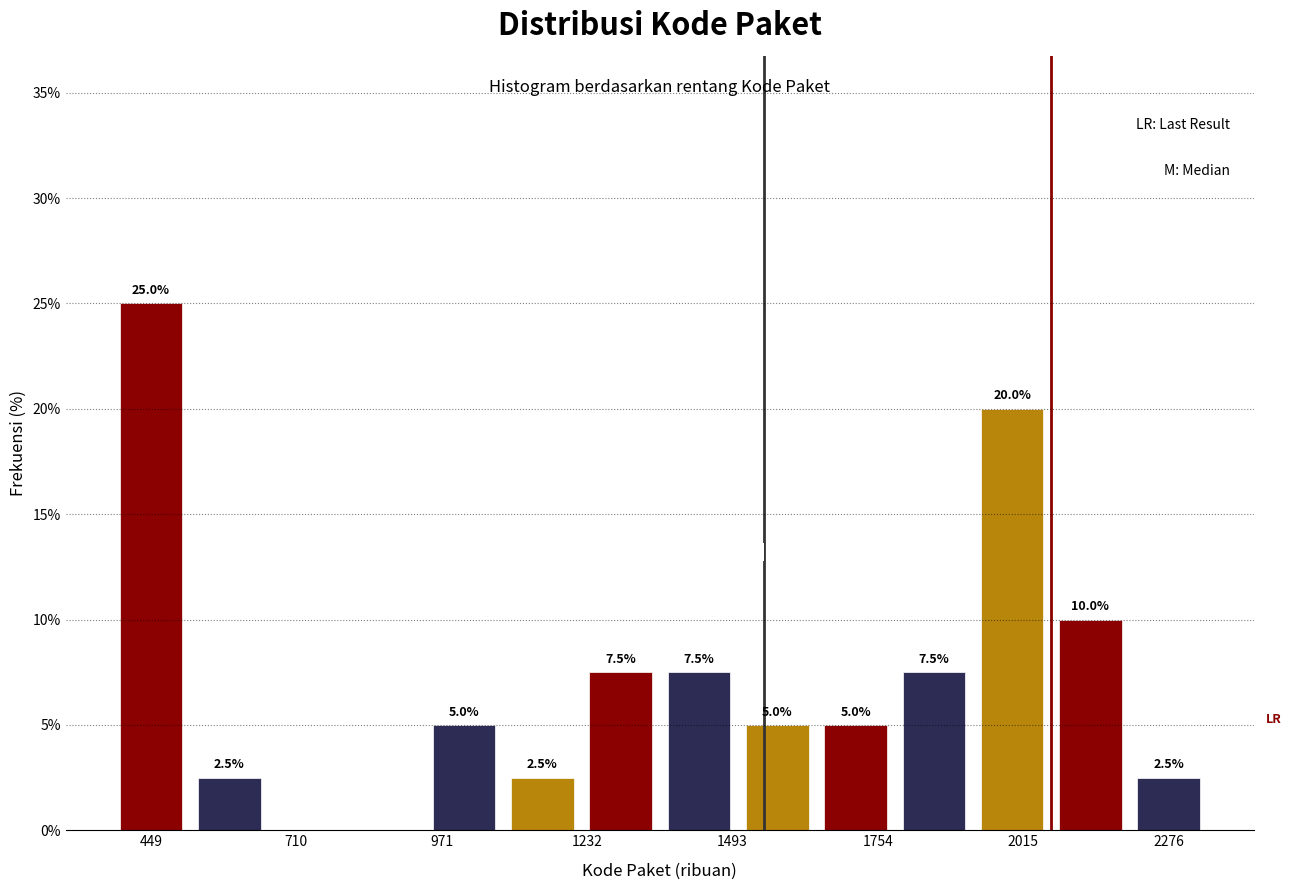

Read against the x-axis, roughly where is the centre of the tallest bar?

450